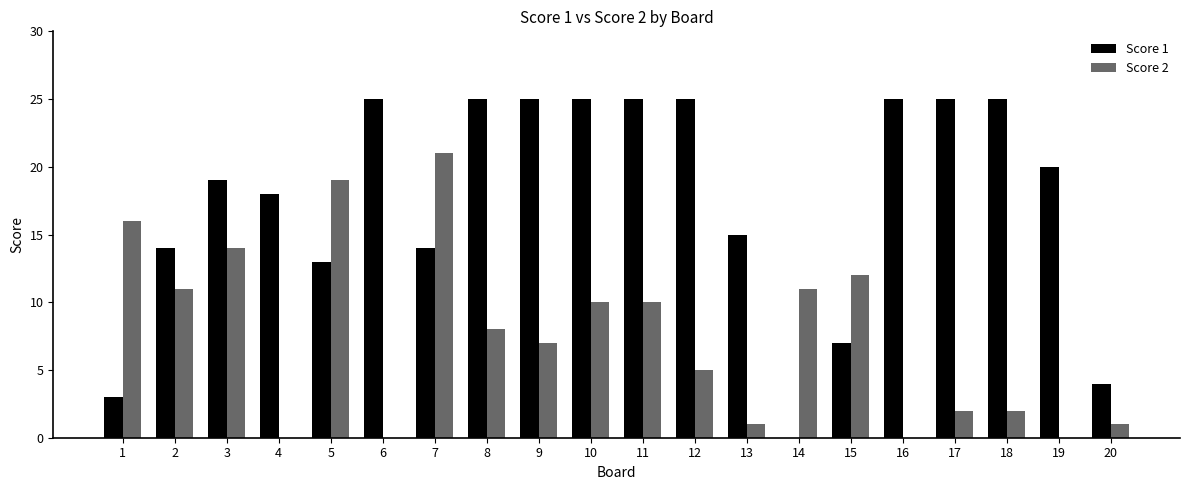

Is it true that Score 1 equals 5 at 2?

False